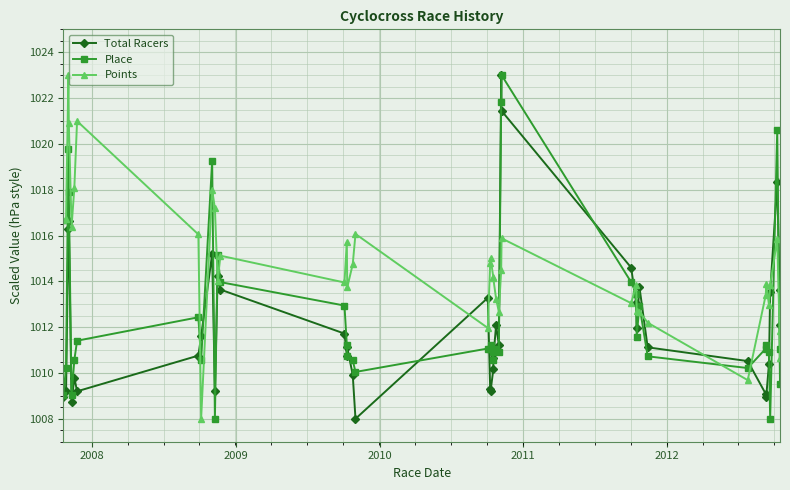

In Points, how many points are lower than both neighbors (excluding endpoints)?

10